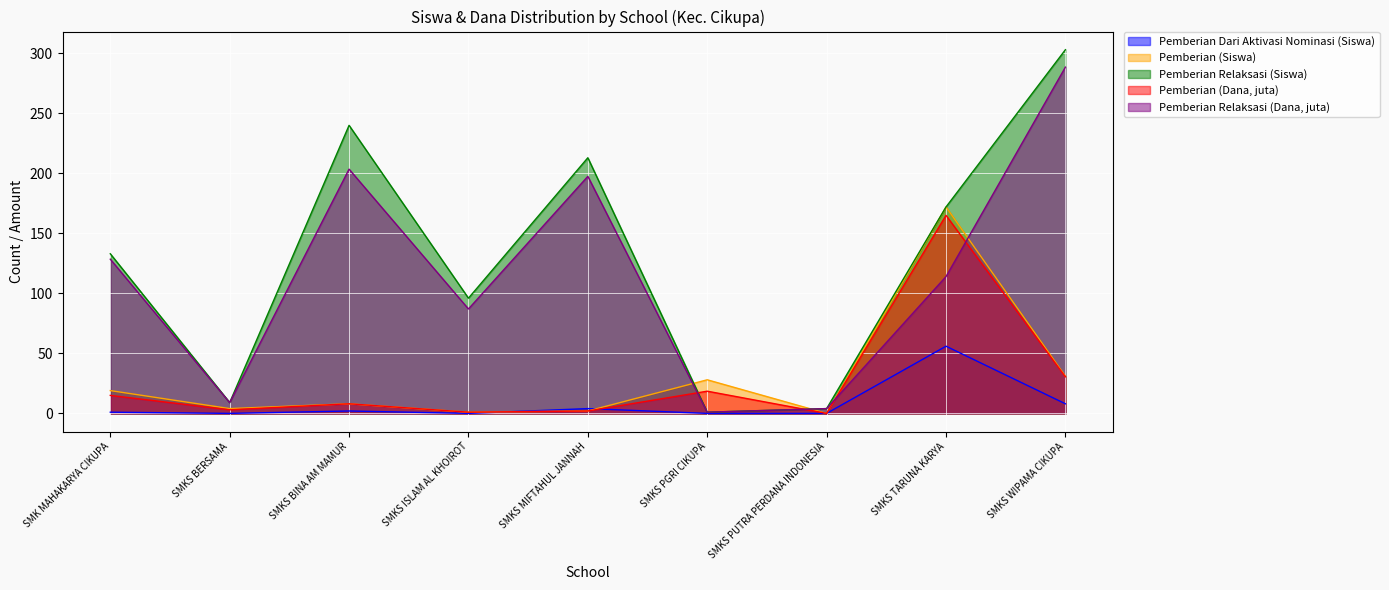

Rank the series at SMKS PGRI CIKUPA from lowest to highest value.

Pemberian Dari Aktivasi Nominasi (Siswa), Pemberian Relaksasi (Siswa), Pemberian Relaksasi (Dana, juta), Pemberian (Dana, juta), Pemberian (Siswa)